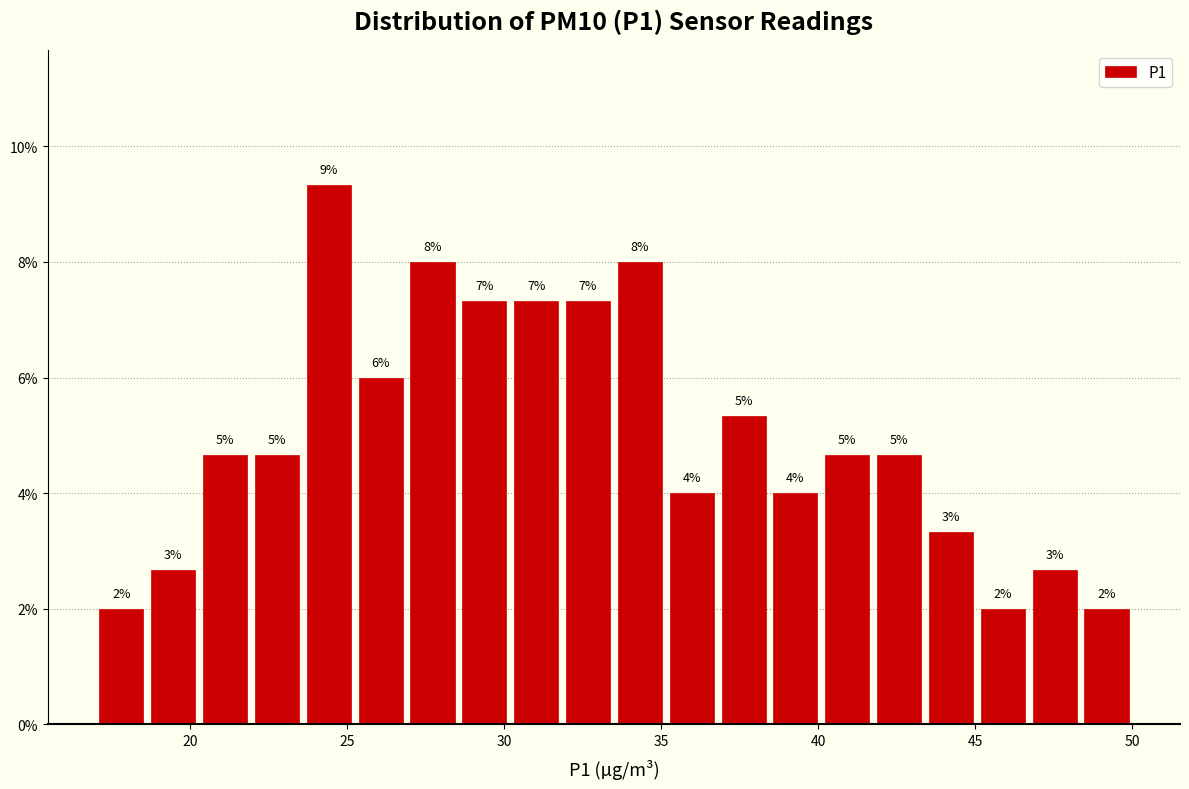

Around what value on the x-axis is the tallest bar? Give the approximate position of its centre, as read against the axis.

24.5